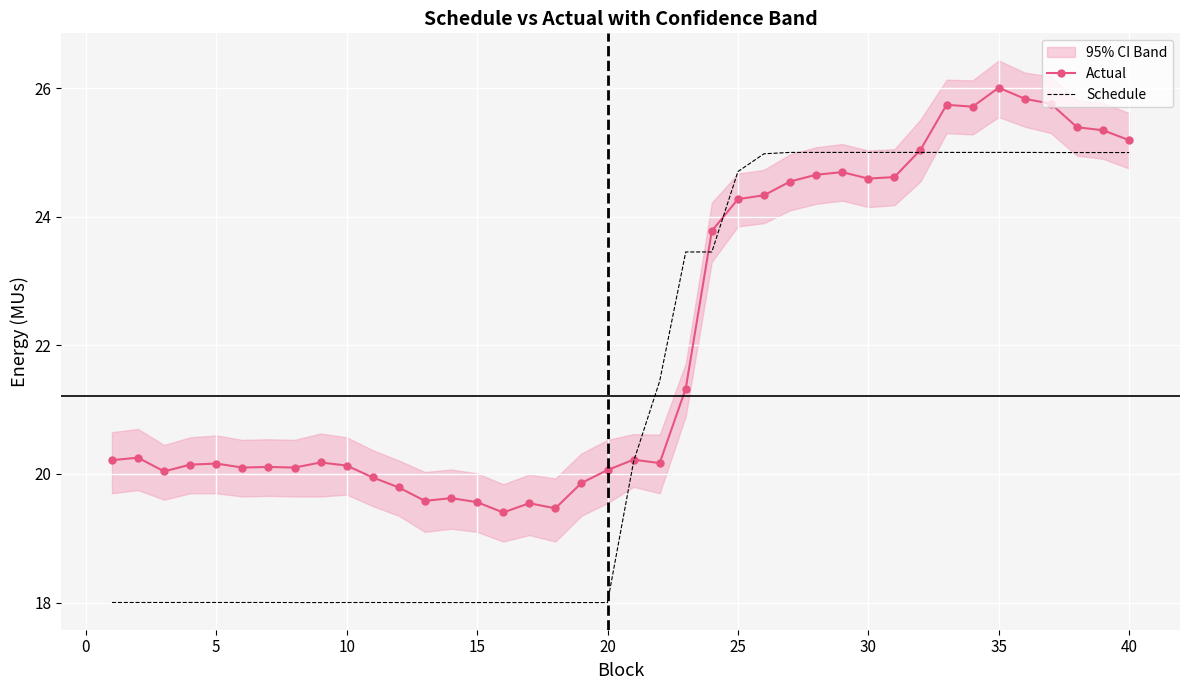

True or false: Actual has a value of 5.9 at 35.

False